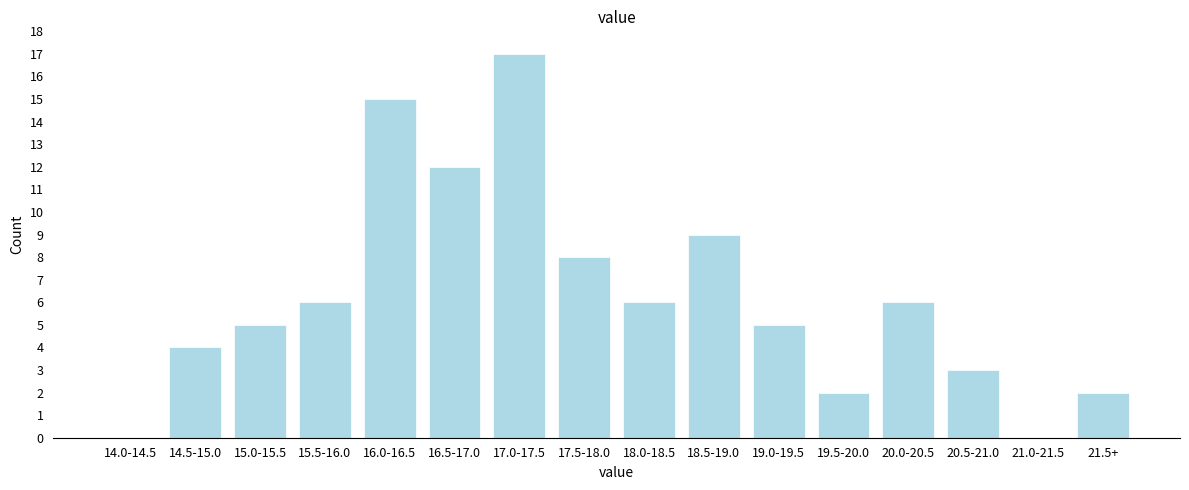

Reading left to right, extract all data points from this chart.

14.0-14.5=0	14.5-15.0=4	15.0-15.5=5	15.5-16.0=6	16.0-16.5=15	16.5-17.0=12	17.0-17.5=17	17.5-18.0=8	18.0-18.5=6	18.5-19.0=9	19.0-19.5=5	19.5-20.0=2	20.0-20.5=6	20.5-21.0=3	21.0-21.5=0	21.5+=2